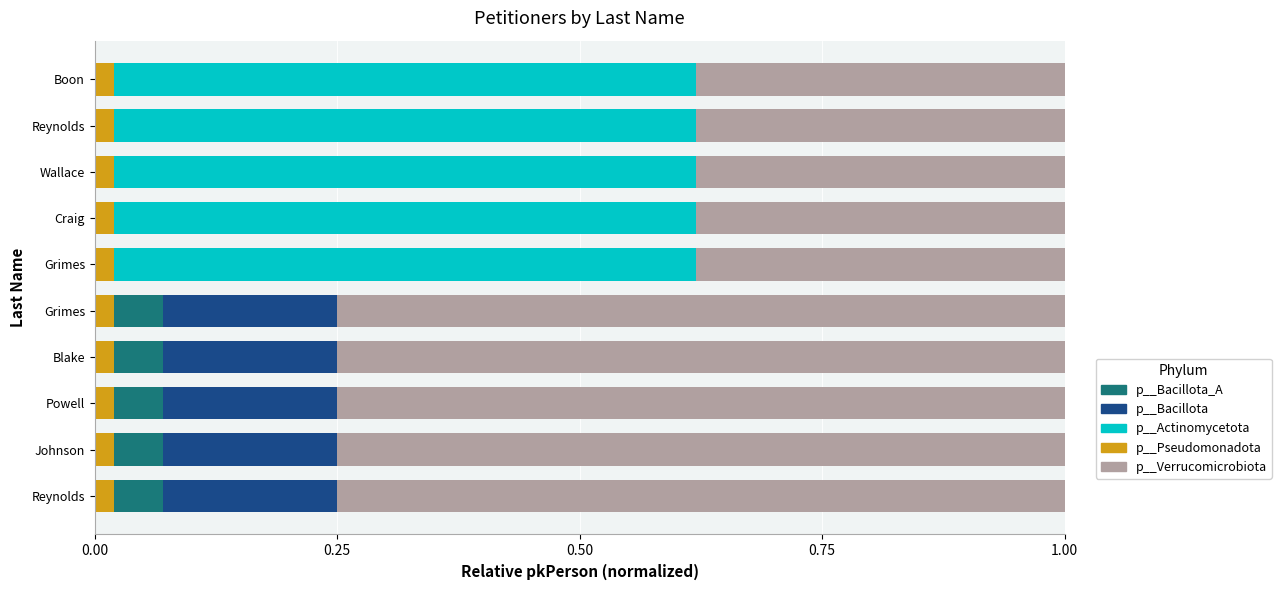

What are all the series names shown in the legend?

p__Bacillota_A, p__Bacillota, p__Actinomycetota, p__Pseudomonadota, p__Verrucomicrobiota